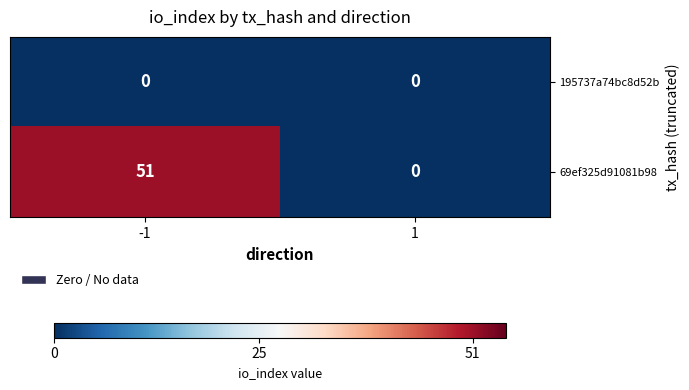

The value of 195737a74bc8d52b at 1 is 0. True or false?

True